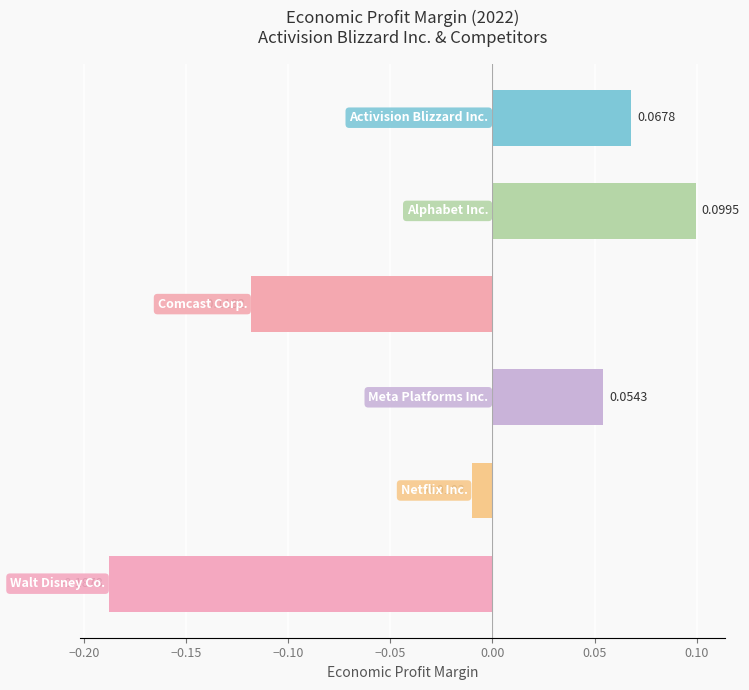

How many bars are there in total?

6